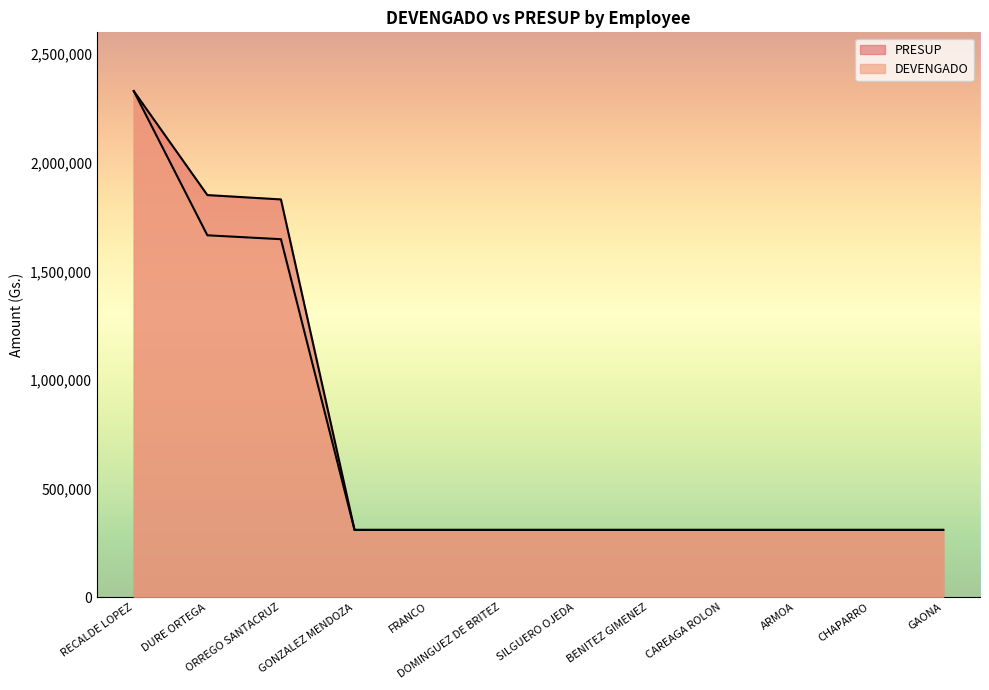

True or false: DEVENGADO and PRESUP cross at least once.

False